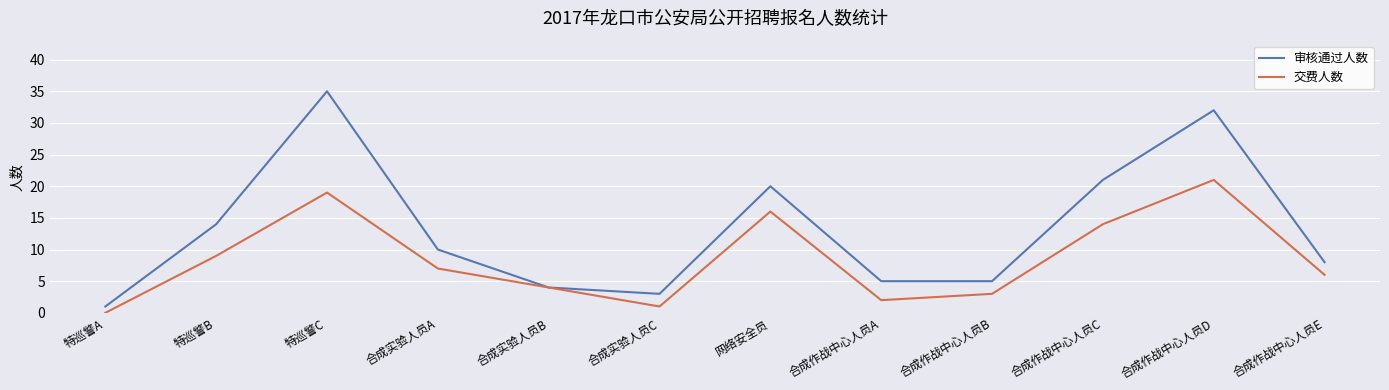

What is the spread (max minus min) of values at 合成作战中心人员B?

2